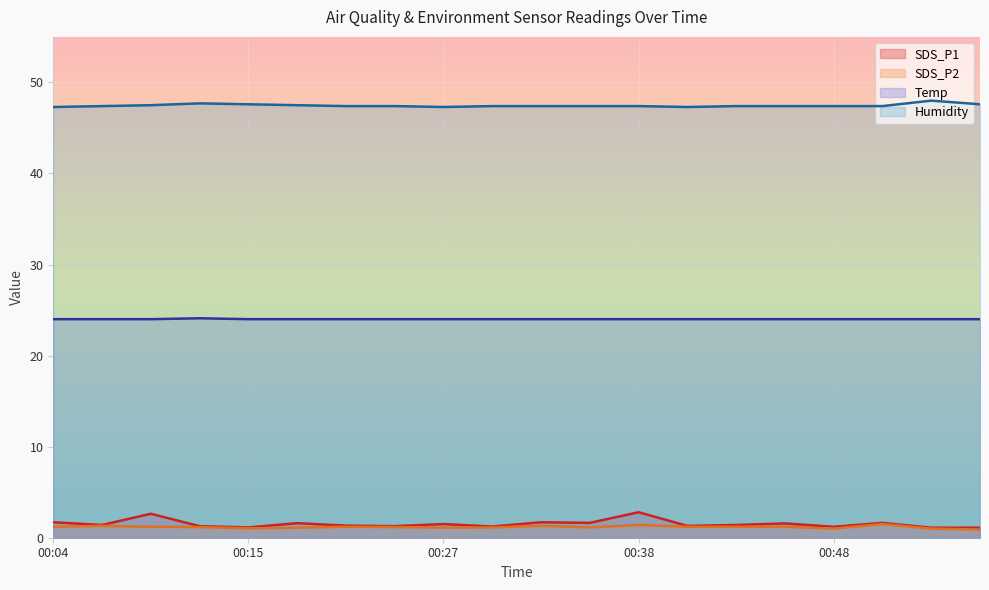

What is the highest value of the SDS_P1 series?

2.8